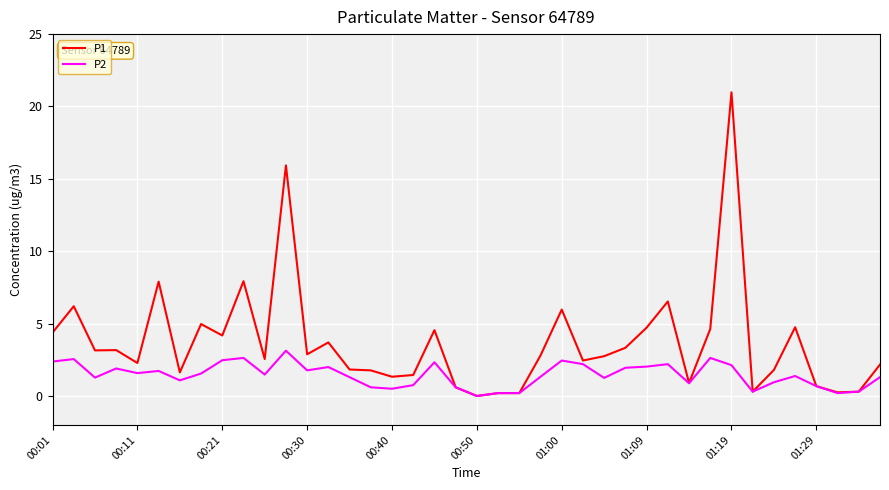

What is the maximum value shown in the chart?

21.0